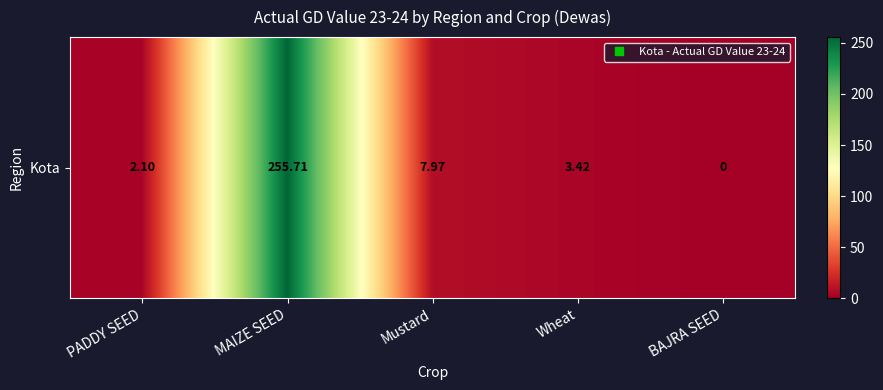

List the labels in order of value, smallest first.

BAJRA SEED, PADDY SEED, Wheat, Mustard, MAIZE SEED